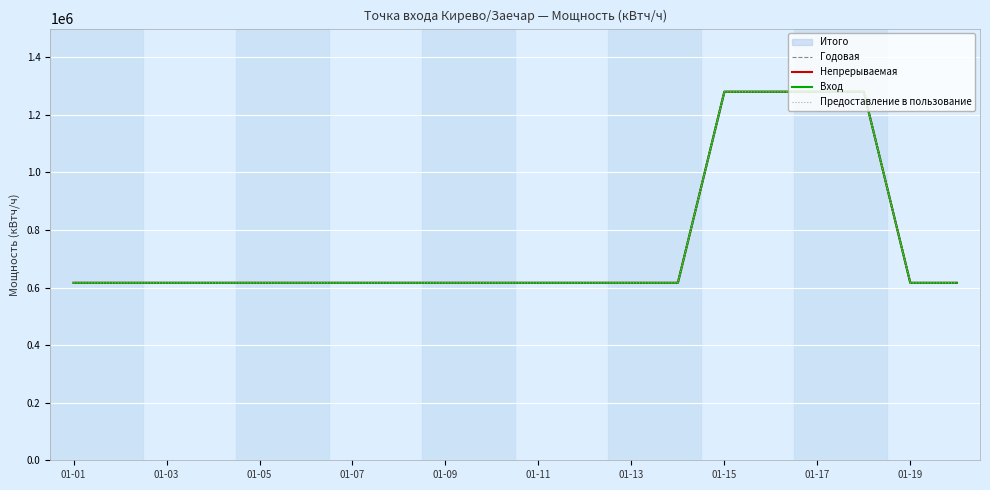

True or false: Предоставление в пользование and Непрерываемая cross at least once.

False